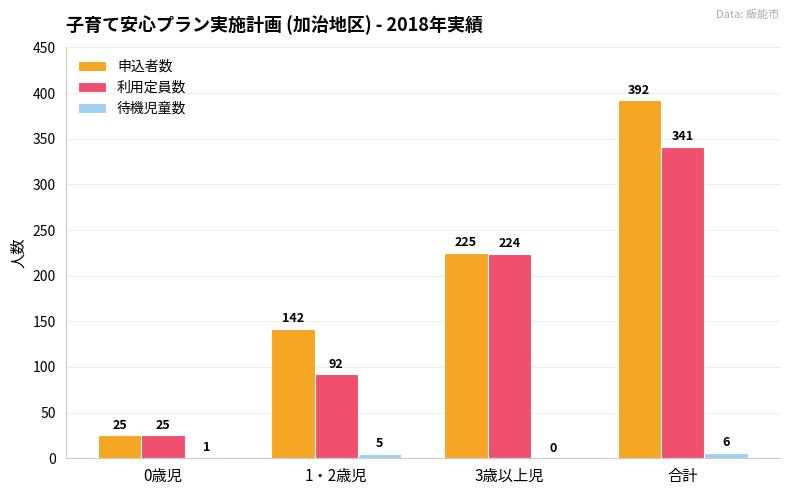

How many groups of bars are there?

4